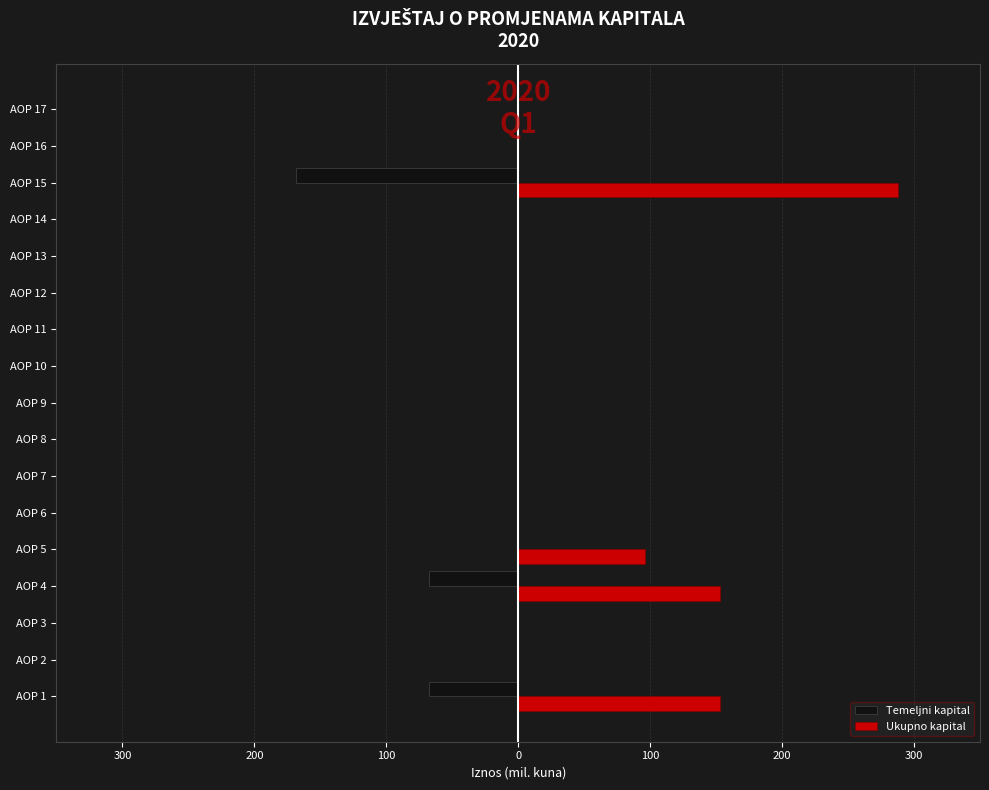

What are all the series names shown in the legend?

Temeljni kapital, Ukupno kapital